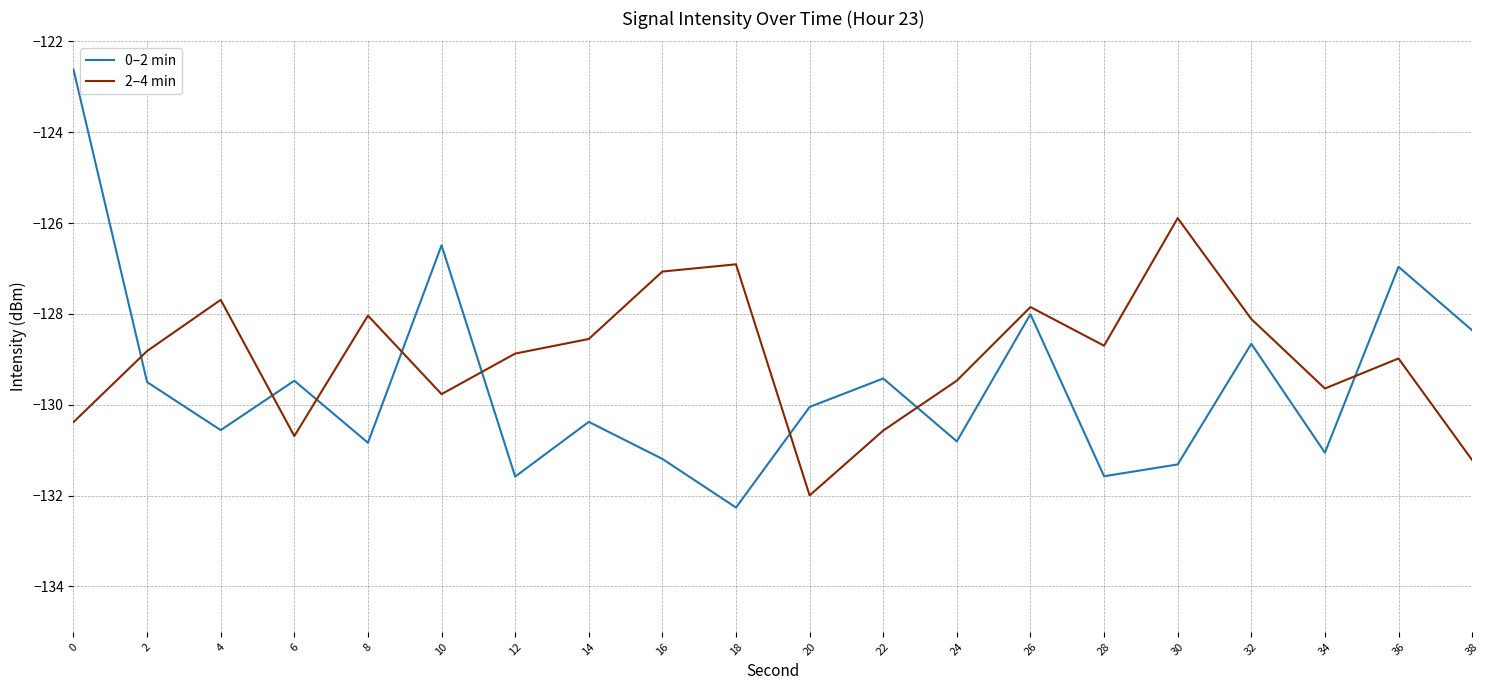

The 2–4 min series shows -83.4 at 22. True or false?

False